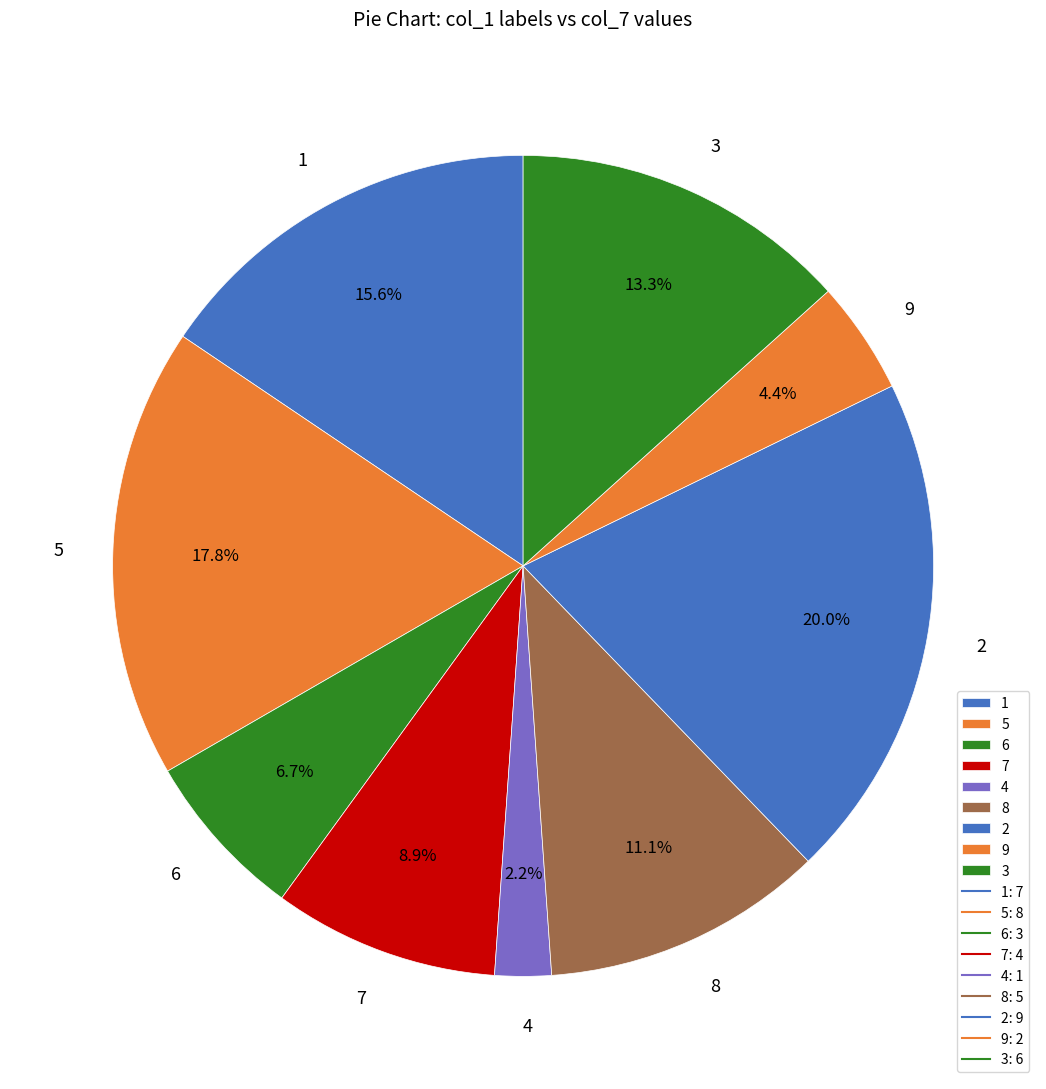

Rank the categories by value from lowest to highest.

4, 9, 6, 7, 8, 3, 1, 5, 2